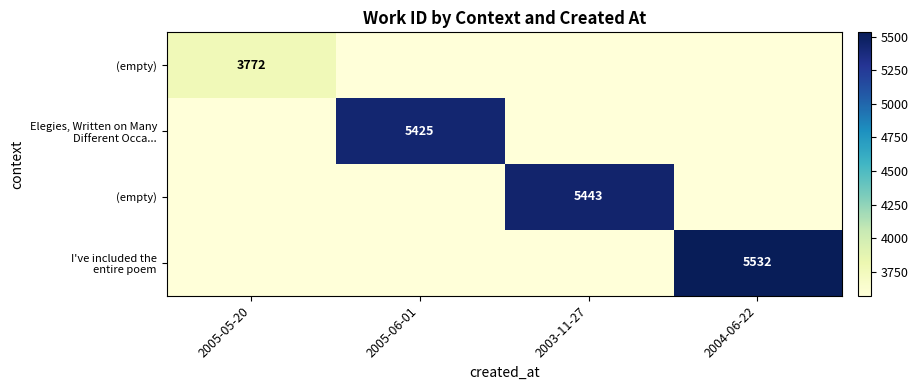

At how many categories does at least one series exceed 5508?

1